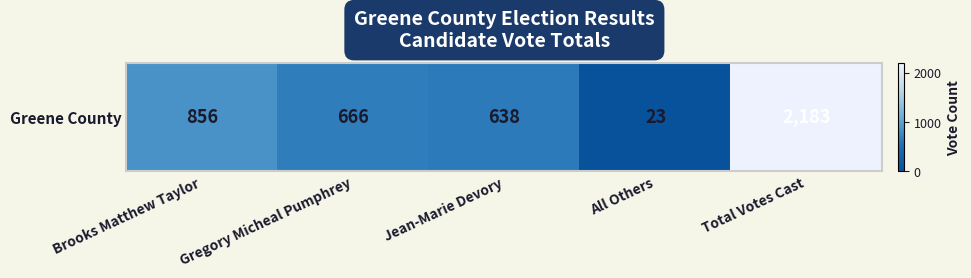

True or false: the data shows 8 at All Others.

False